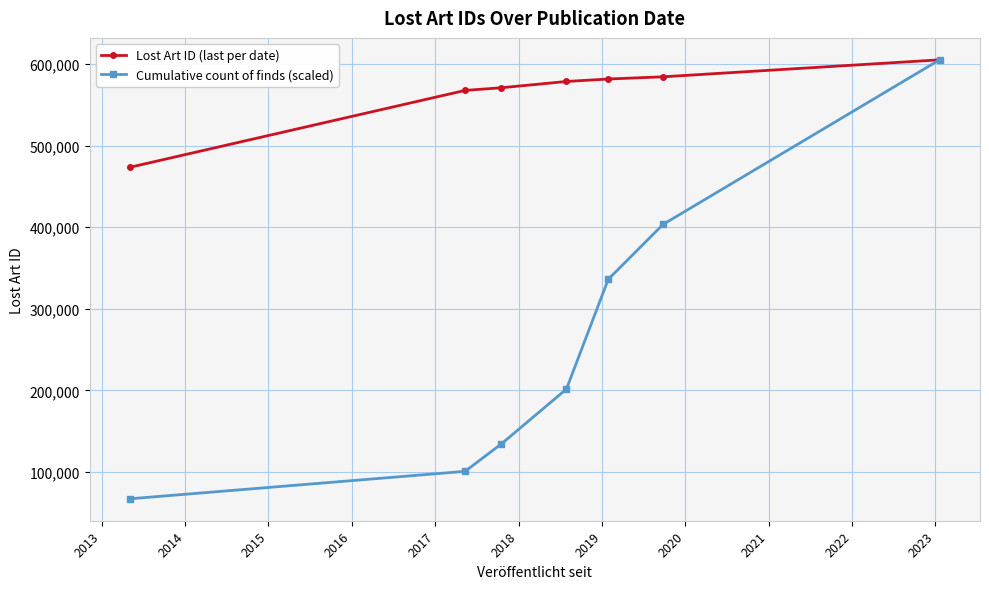

What is the value of the Lost Art ID (last per date) point at the 1st from the left?

473396.0